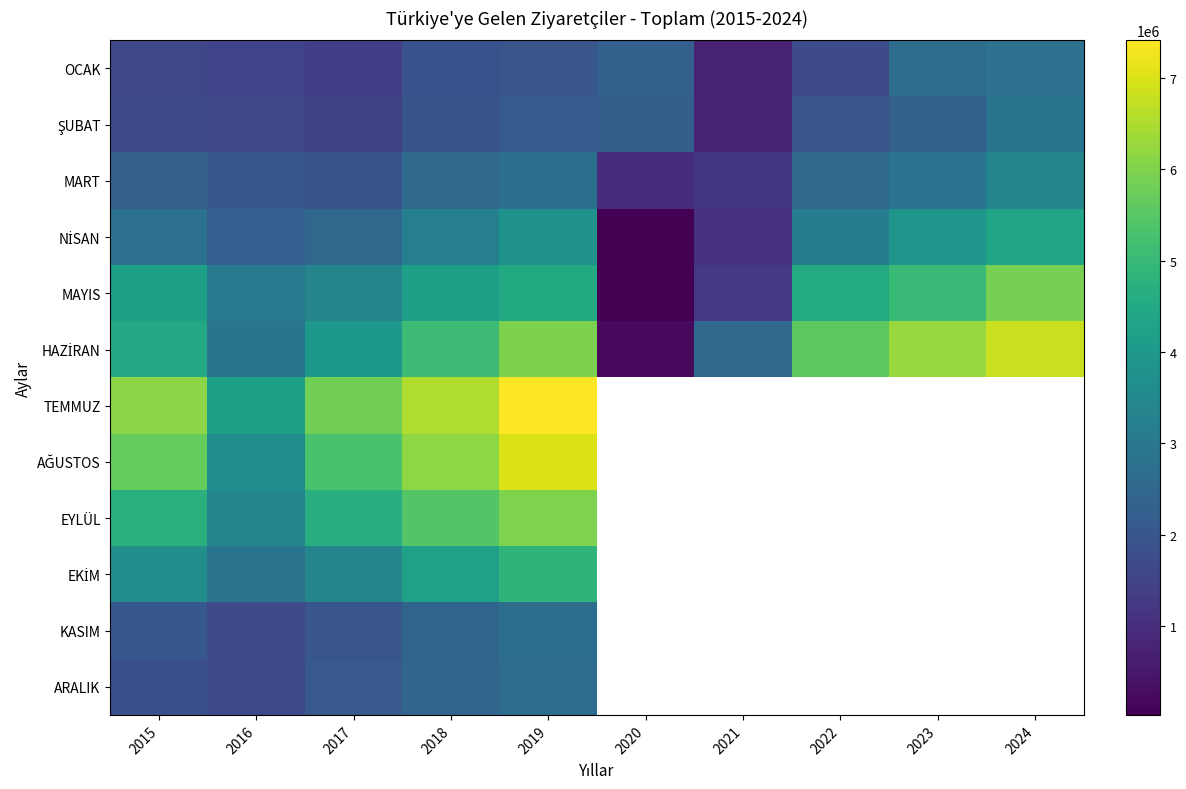

At which category is the sum across all series the highest?

2019